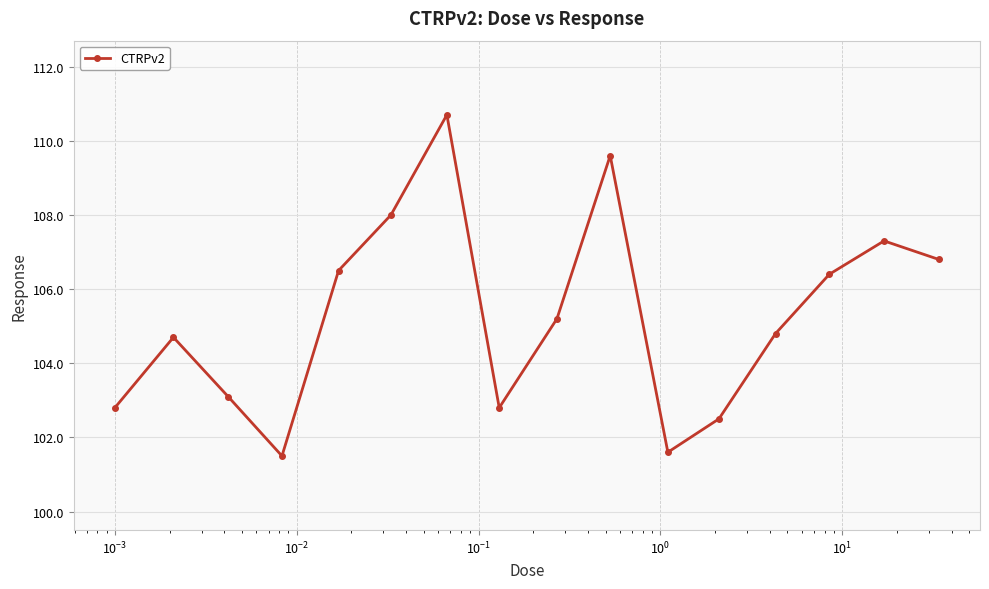

What is the maximum value shown in the chart?

110.7